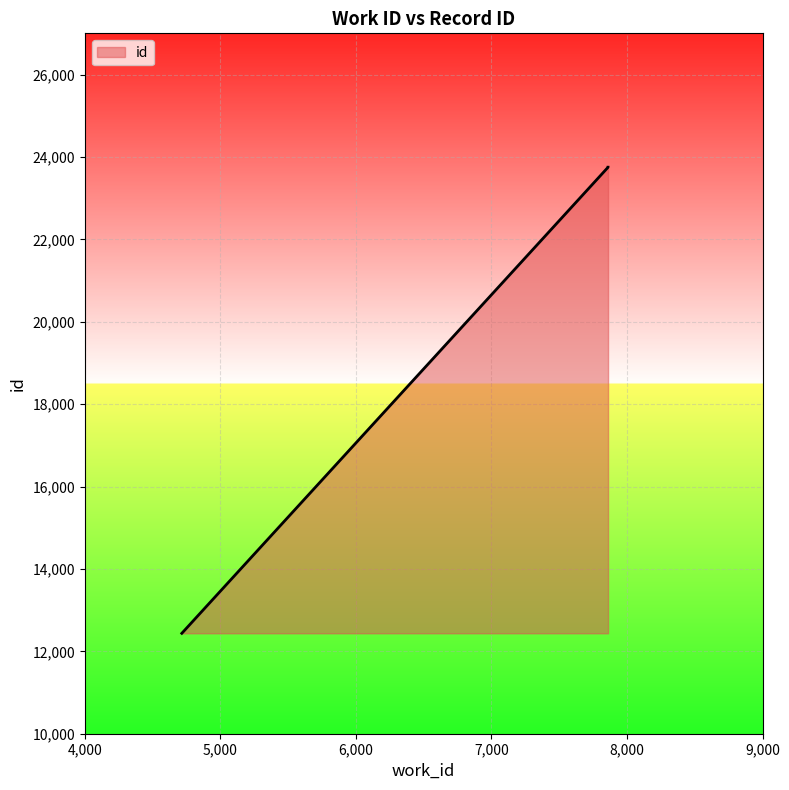

Reading left to right, transcribe all the data shown in this chart.

12437	23749	23750	23751